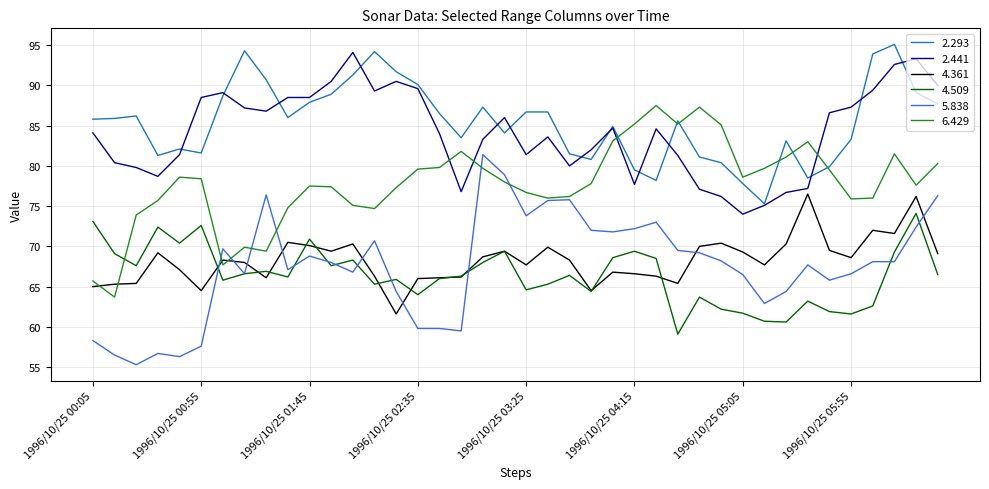

What is the highest value of the 5.838 series?

81.4